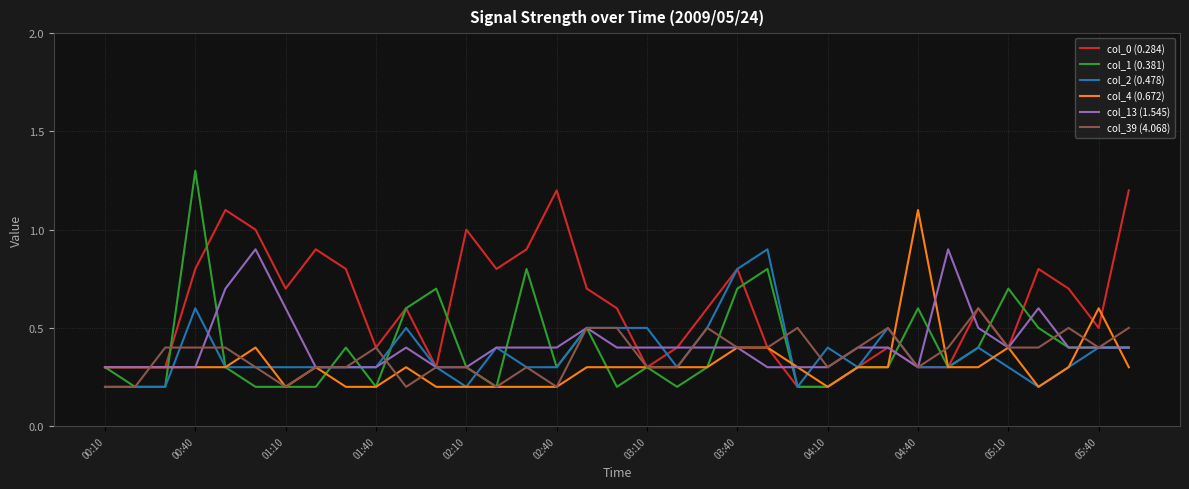

What is the maximum value shown in the chart?

1.3